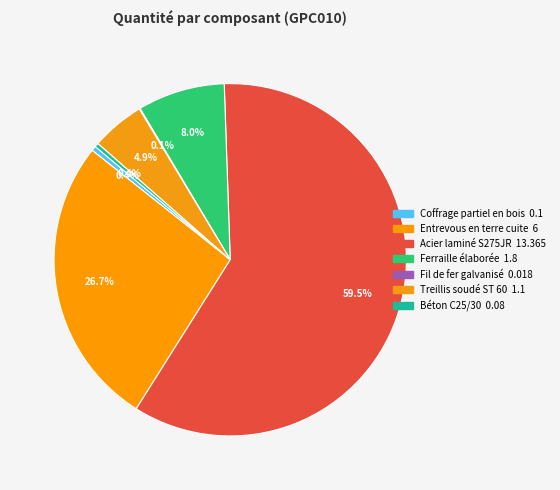

To the nearest percent, what is the difference between the Ferraille élaborée and Entrevous en terre cuite slice percentages?

19%